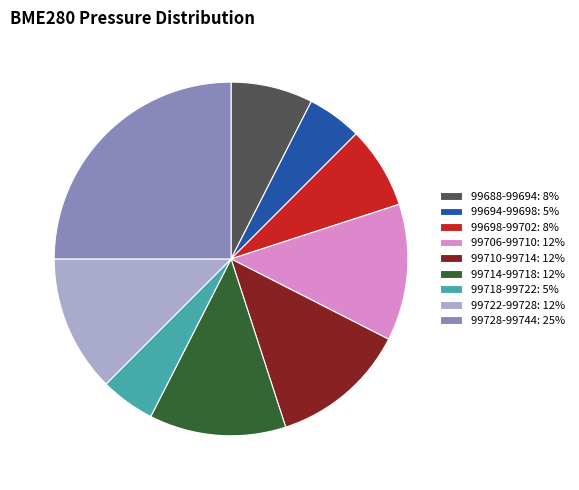

Does 99710-99714: 12% account for over 50% of the chart?

No